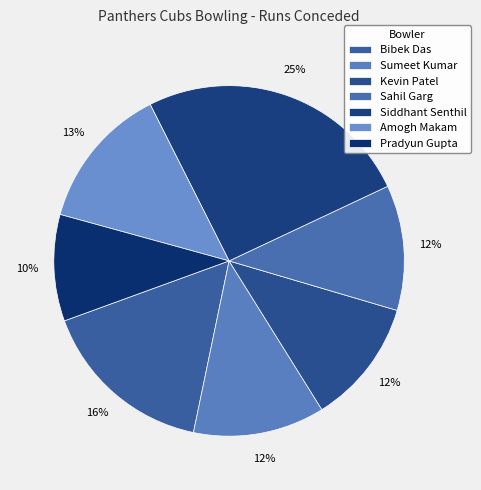

To the nearest percent, what is the average slice percentage?

14%